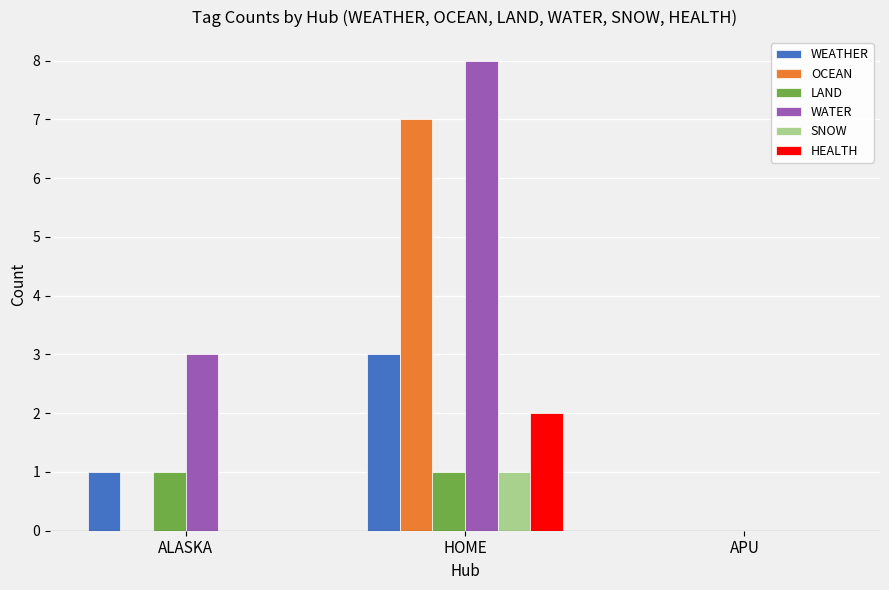

Read the WATER value at ALASKA.

3